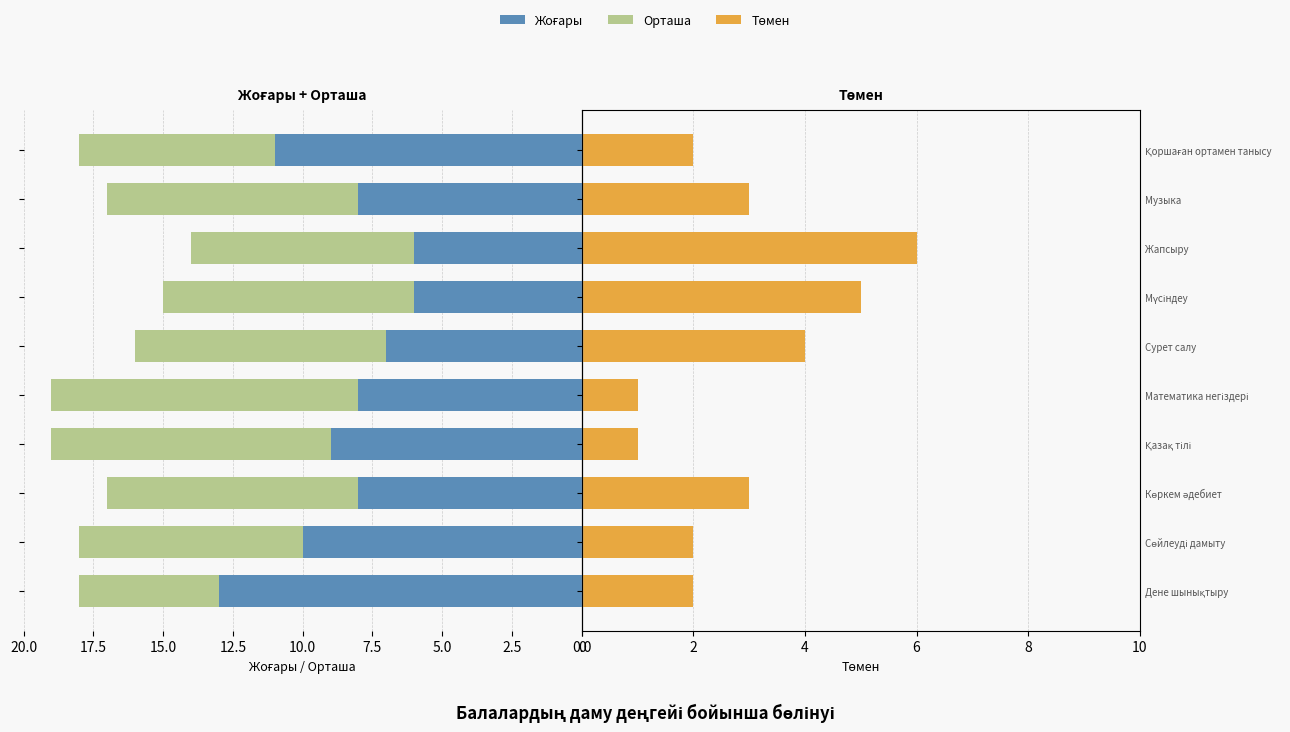

What is the value of the Орташа bar at the 5th from the left?

11